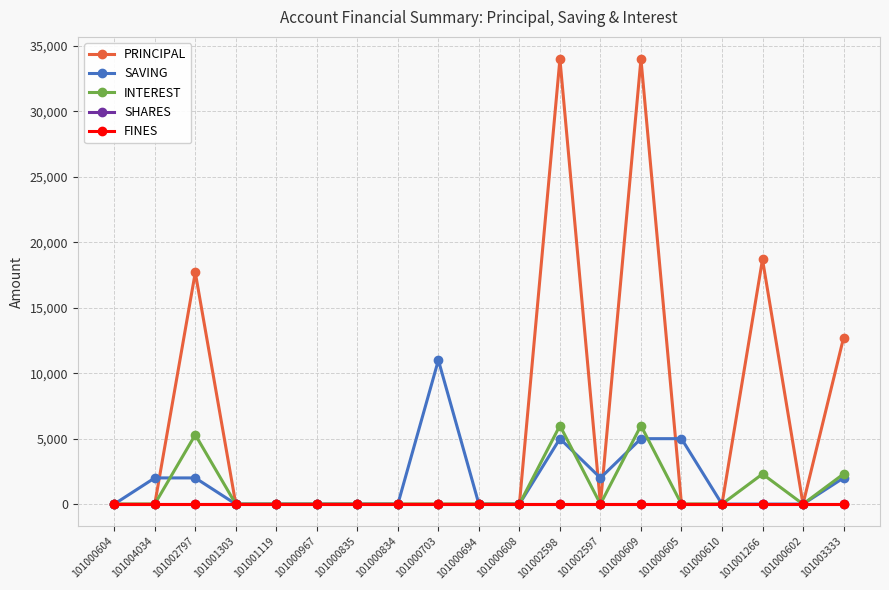

Reading left to right, transcribe all the data shown in this chart.

PRINCIPAL: 101000604=0	101004034=0	101002797=17700	101001303=0	101001119=0	101000967=0	101000835=0	101000834=0	101000703=0	101000694=0	101000608=0	101002598=34000	101002597=0	101000609=34000	101000605=0	101000610=0	101001266=18700	101000602=0	101003333=12700
SAVING: 101000604=0	101004034=2000	101002797=2000	101001303=0	101001119=0	101000967=0	101000835=0	101000834=0	101000703=11000	101000694=0	101000608=0	101002598=5000	101002597=2000	101000609=5000	101000605=5000	101000610=0	101001266=0	101000602=0	101003333=2000
INTEREST: 101000604=0	101004034=0	101002797=5300	101001303=0	101001119=0	101000967=0	101000835=0	101000834=0	101000703=0	101000694=0	101000608=0	101002598=6000	101002597=0	101000609=6000	101000605=0	101000610=0	101001266=2300	101000602=0	101003333=2300
SHARES: 101000604=0	101004034=0	101002797=0	101001303=0	101001119=0	101000967=0	101000835=0	101000834=0	101000703=0	101000694=0	101000608=0	101002598=0	101002597=0	101000609=0	101000605=0	101000610=0	101001266=0	101000602=0	101003333=0
FINES: 101000604=0	101004034=0	101002797=0	101001303=0	101001119=0	101000967=0	101000835=0	101000834=0	101000703=0	101000694=0	101000608=0	101002598=0	101002597=0	101000609=0	101000605=0	101000610=0	101001266=0	101000602=0	101003333=0